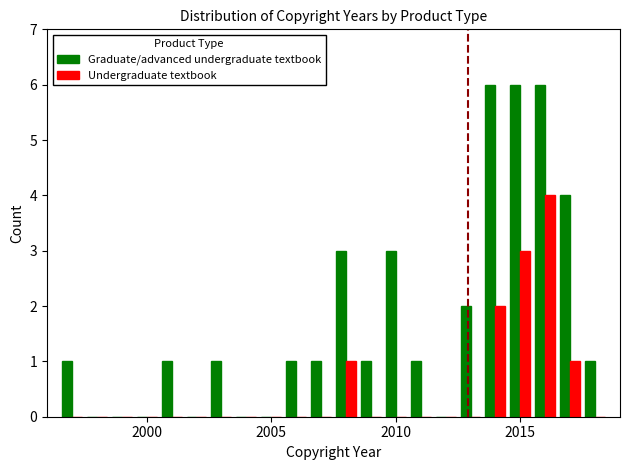

Reading right to left, transcribe all the data shown in this chart.

Graduate/advanced undergraduate textbook: 1	4	6	6	6	2	0	1	3	1	3	1	1	0	0	1	0	1	0	0	0	1
Undergraduate textbook: 0	1	4	3	2	0	0	0	0	0	1	0	0	0	0	0	0	0	0	0	0	0